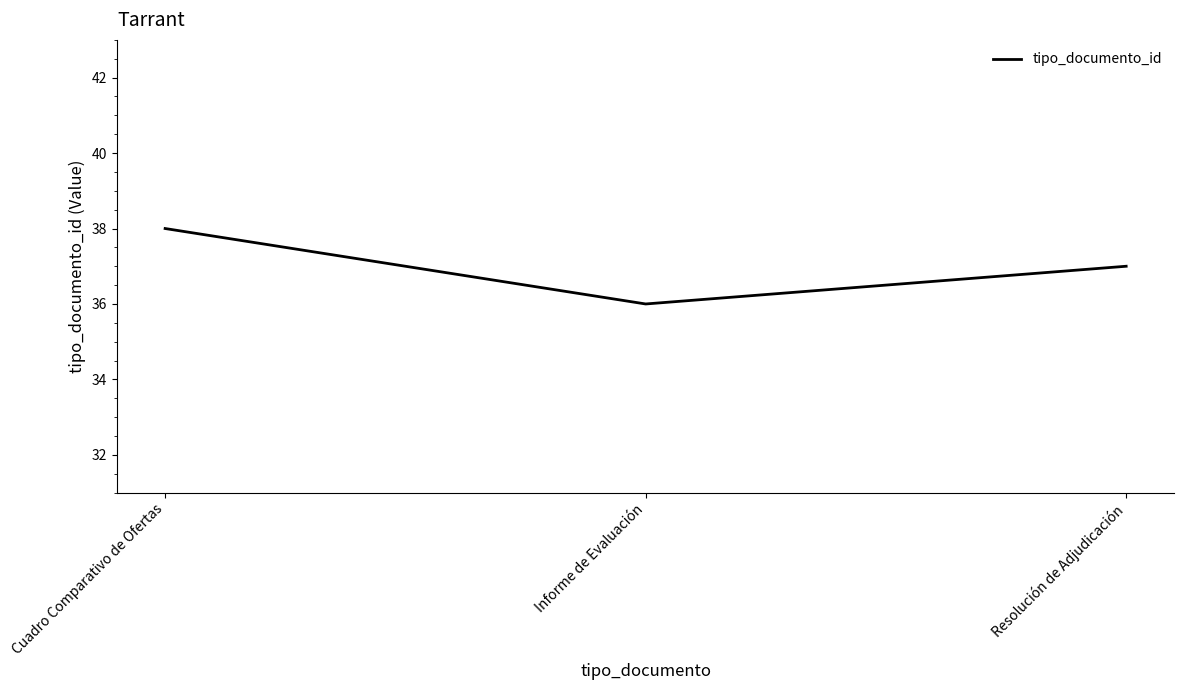

The chart shows a value of 37 at Resolución de Adjudicación. True or false?

True